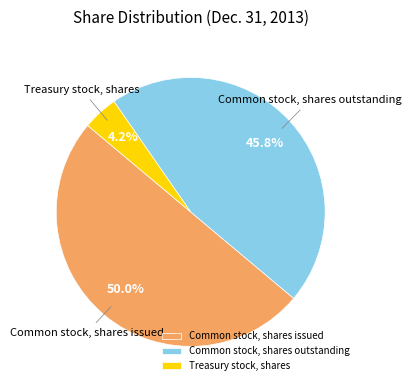

To the nearest percent, what portion does Common stock, shares issued represent?

50%